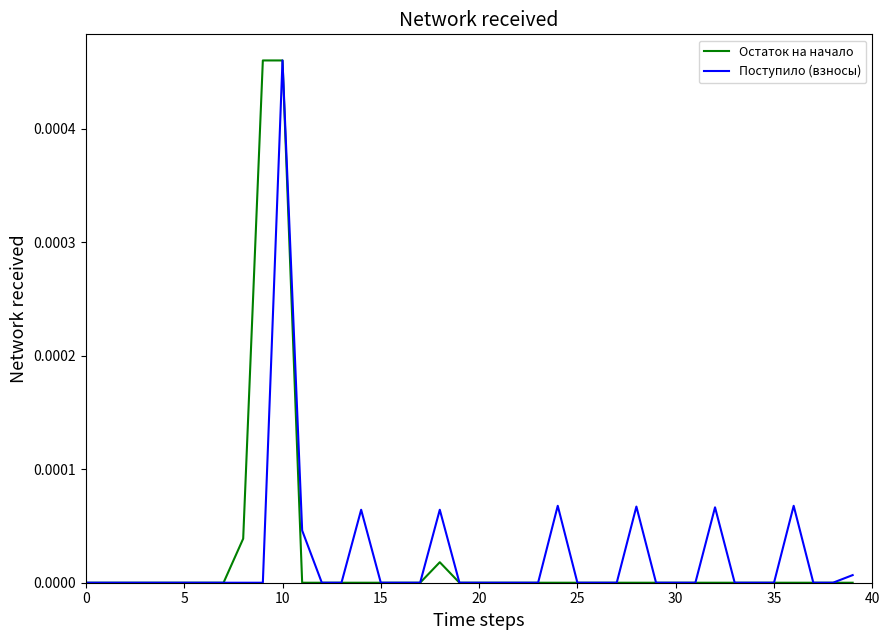

True or false: Поступило (взносы) has more than 1 points higher than both neighbors.

True